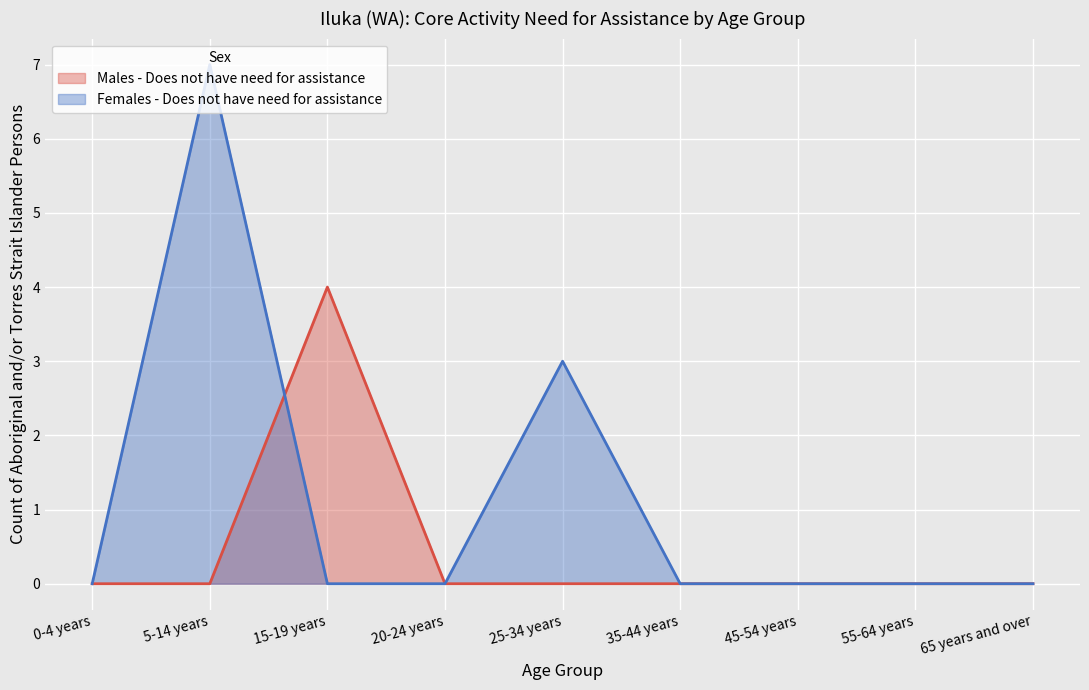

How many values in Females - Does not have need for assistance are above zero?

2